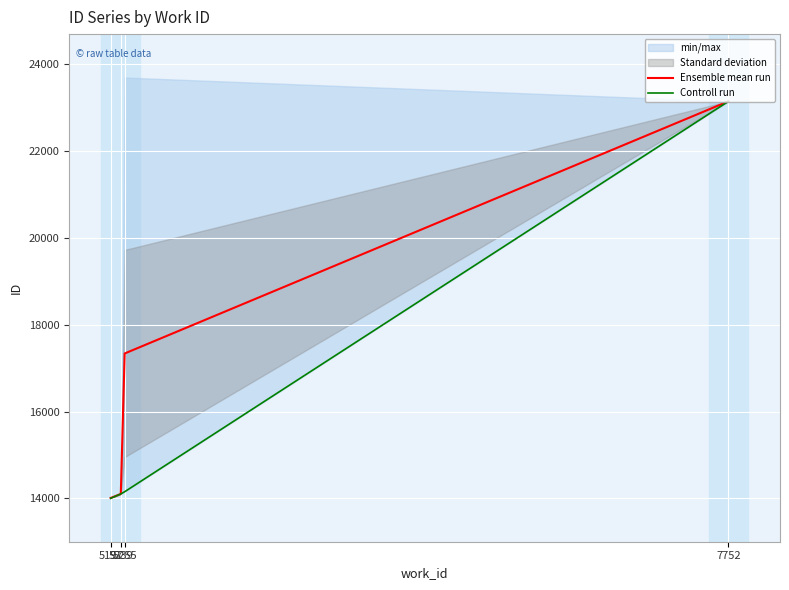

What is the difference between the maximum and minimum values in the Controll run series?

9145.0